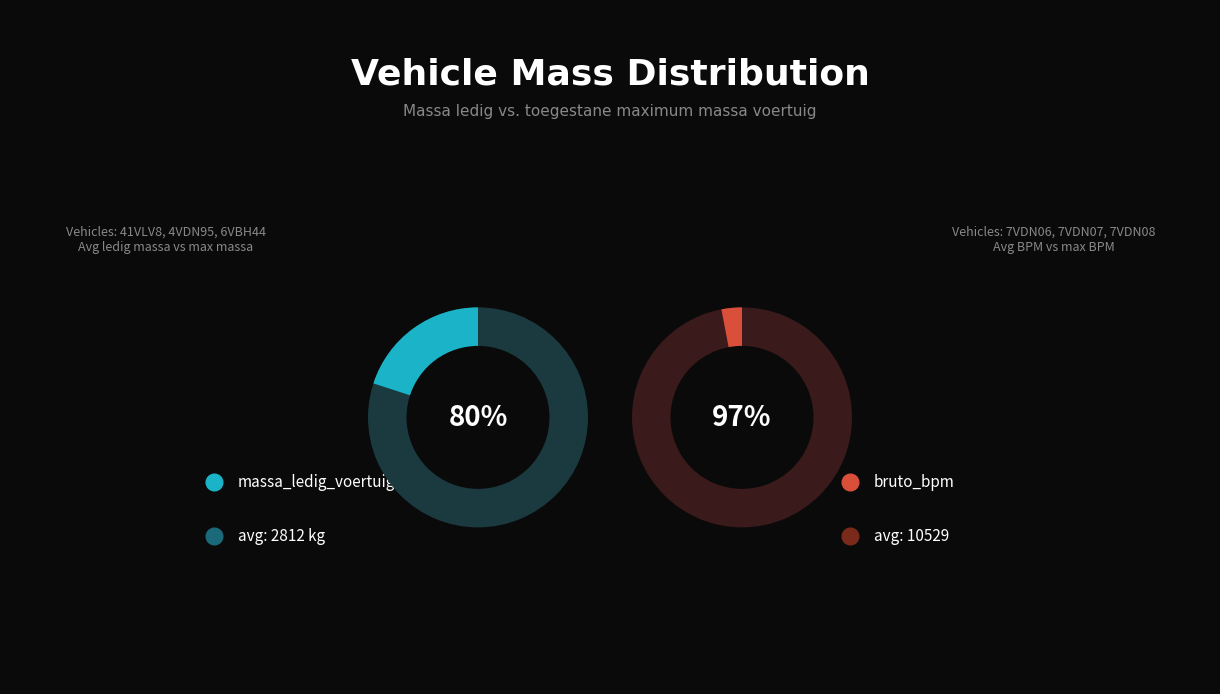

Is it true that 7VDN07 is 2% of the pie?

False